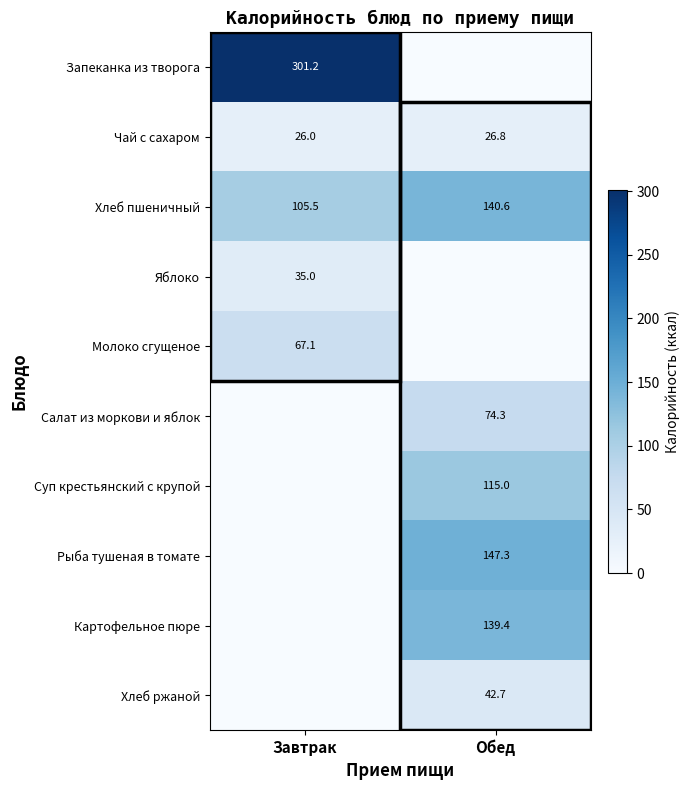

What value does the Чай с сахаром series have at Обед?

26.8